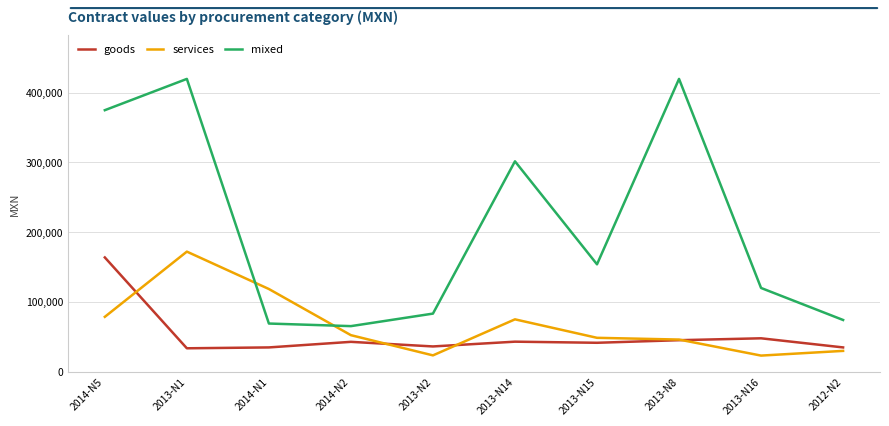

What is the total value across all series at 2013-N14?

419617.4